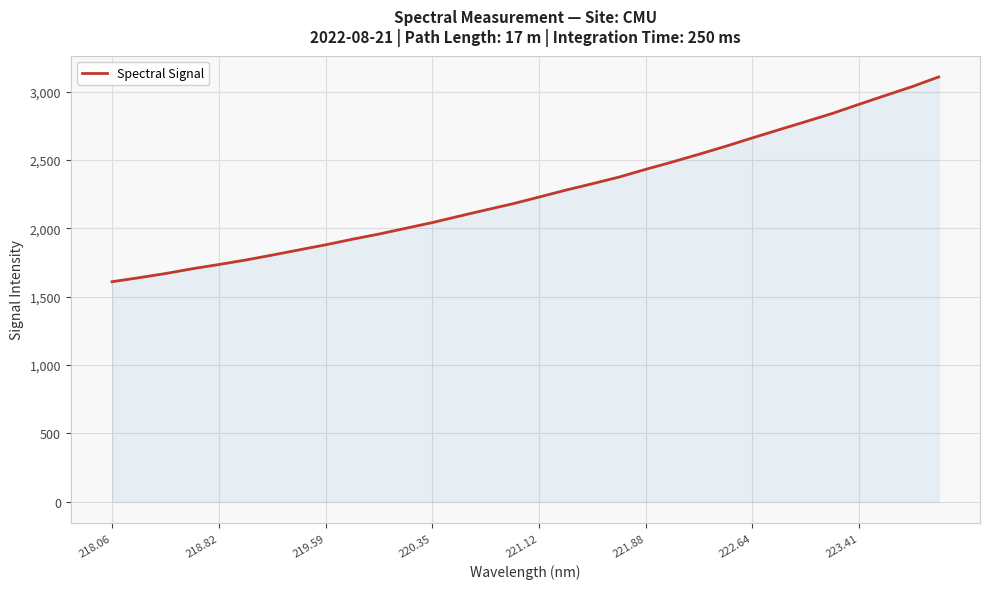

What is the greatest value displayed?

3106.7